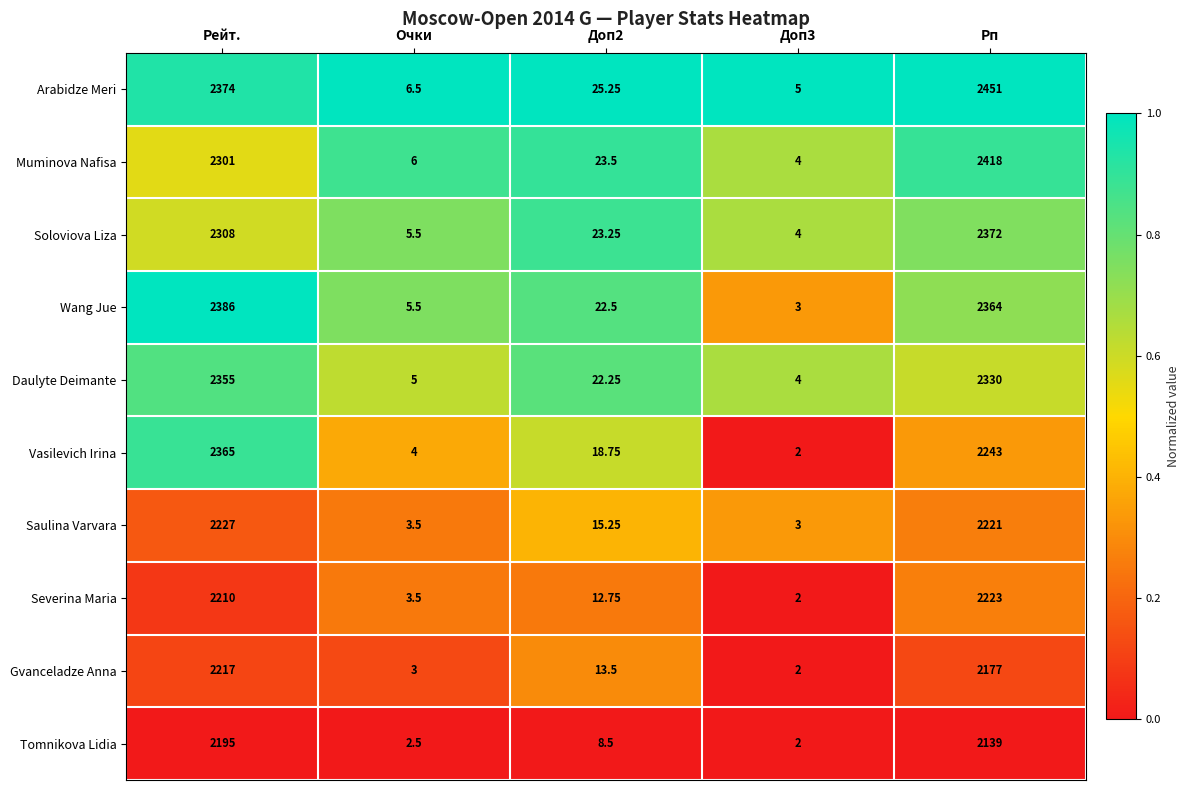

Is the value of Saulina Varvara at Рп greater than the value of Soloviova Liza at Доп2?

Yes